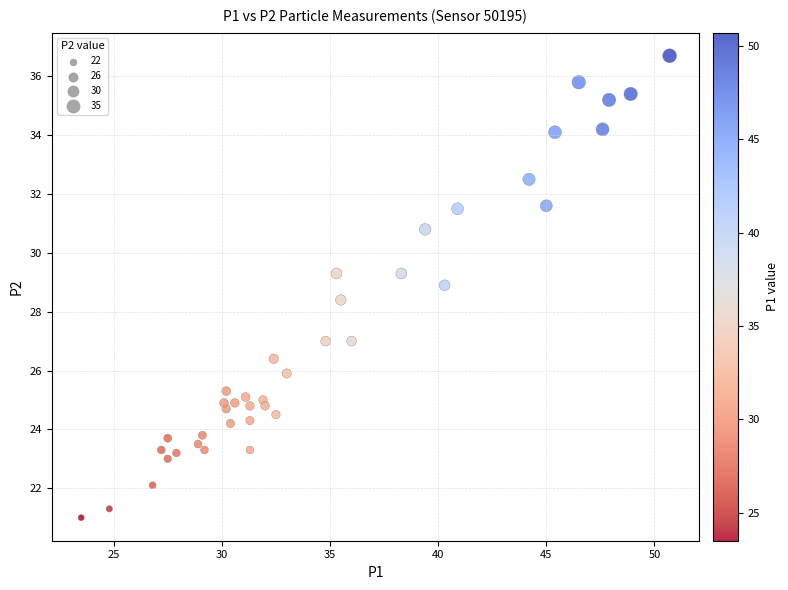

What is the range of X values (max minus min)?

27.2